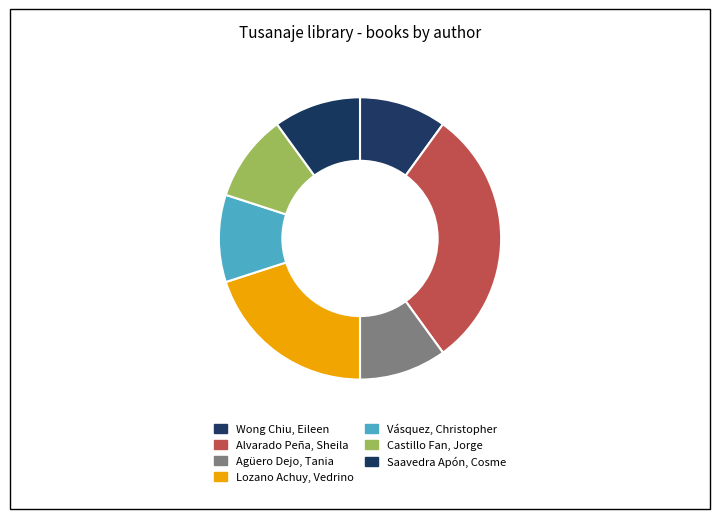

The Saavedra Apón, Cosme slice represents 2% of the pie. True or false?

False